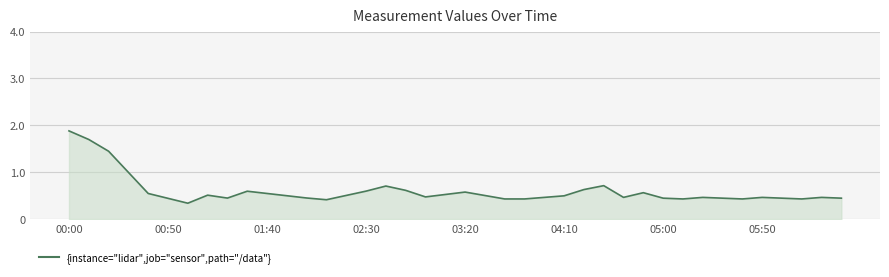

What is the change in value from 03:20 to 05:00?

-0.1